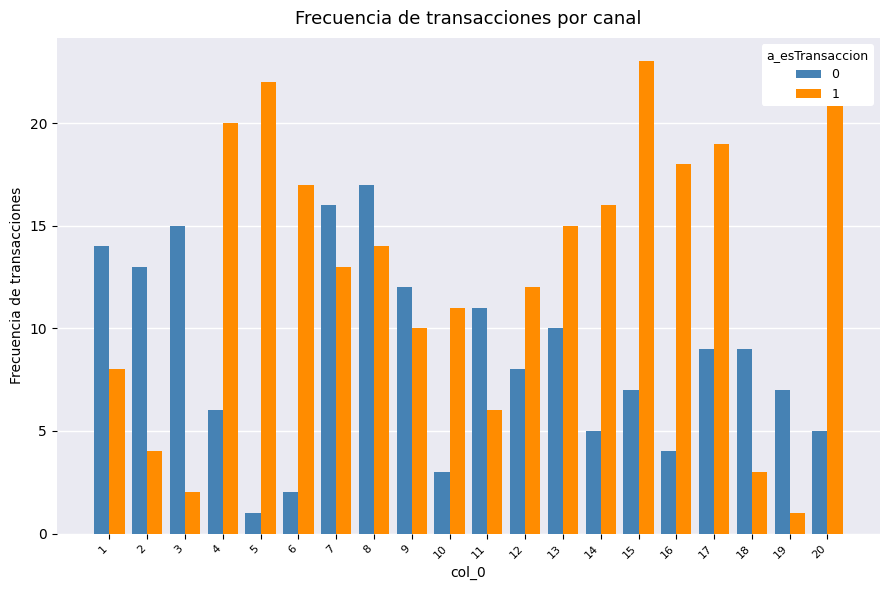

What is the total value across all series at 16?

22